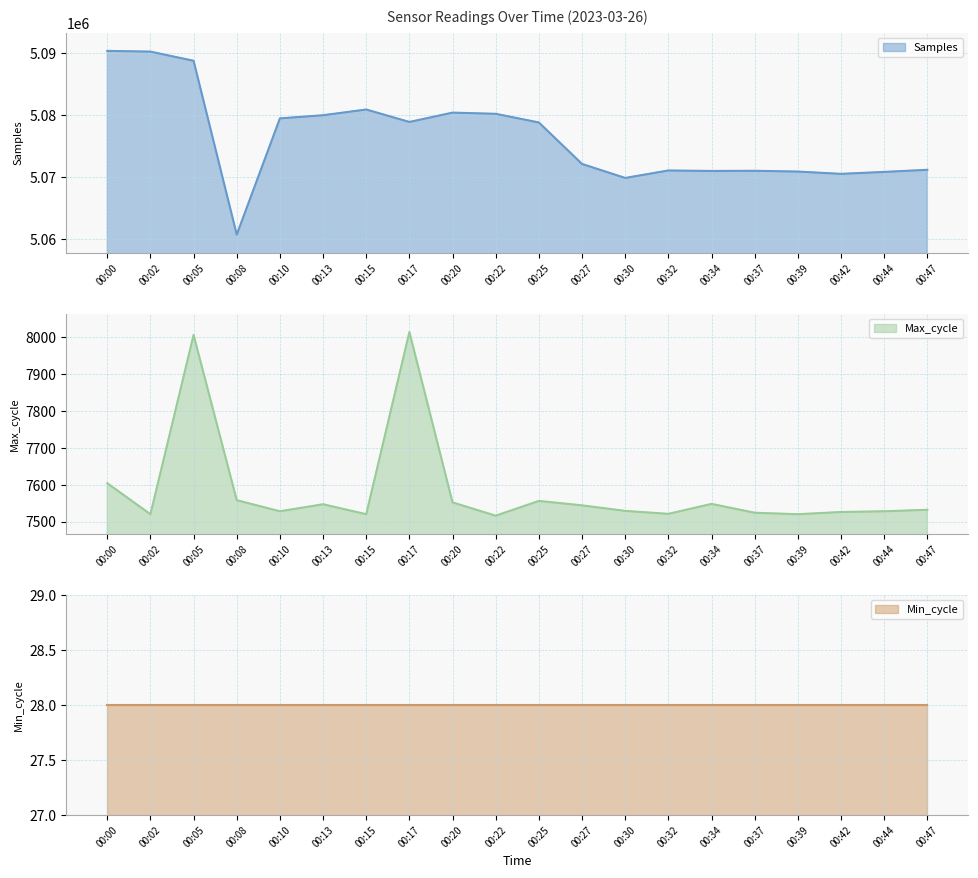

The value of Samples at 00:13 is 7372934. True or false?

False